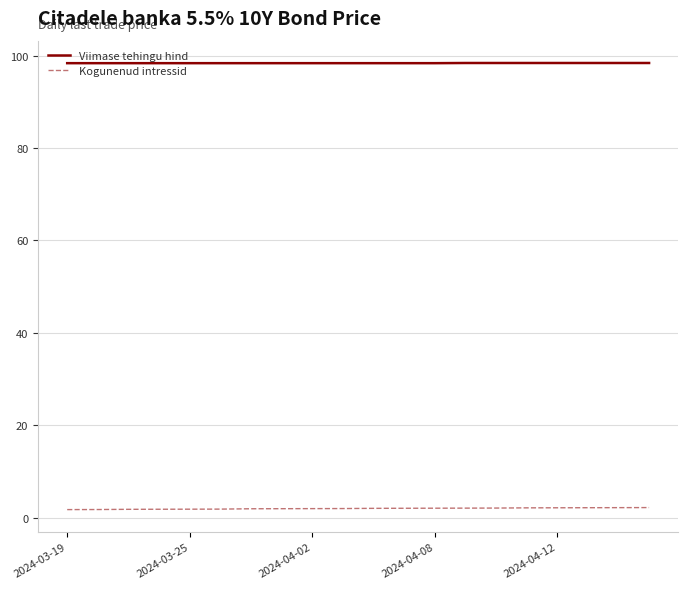

What is the sum of all Kogunenud intressid values?

40.4